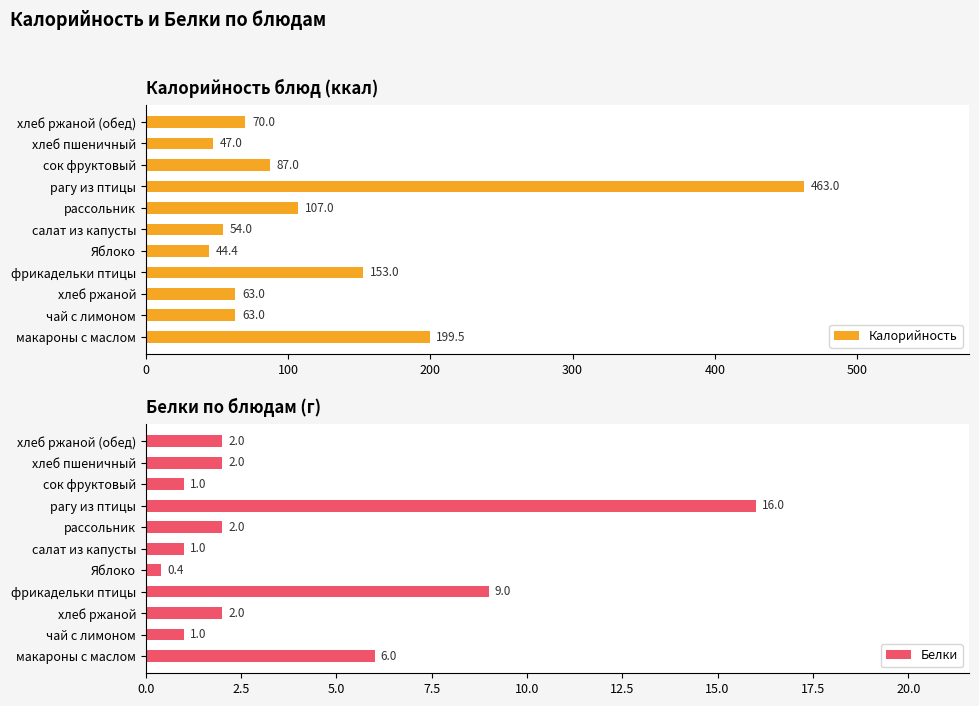

What is the sum of the Калорийность values at фрикадельки птицы and хлеб ржаной?

216.0